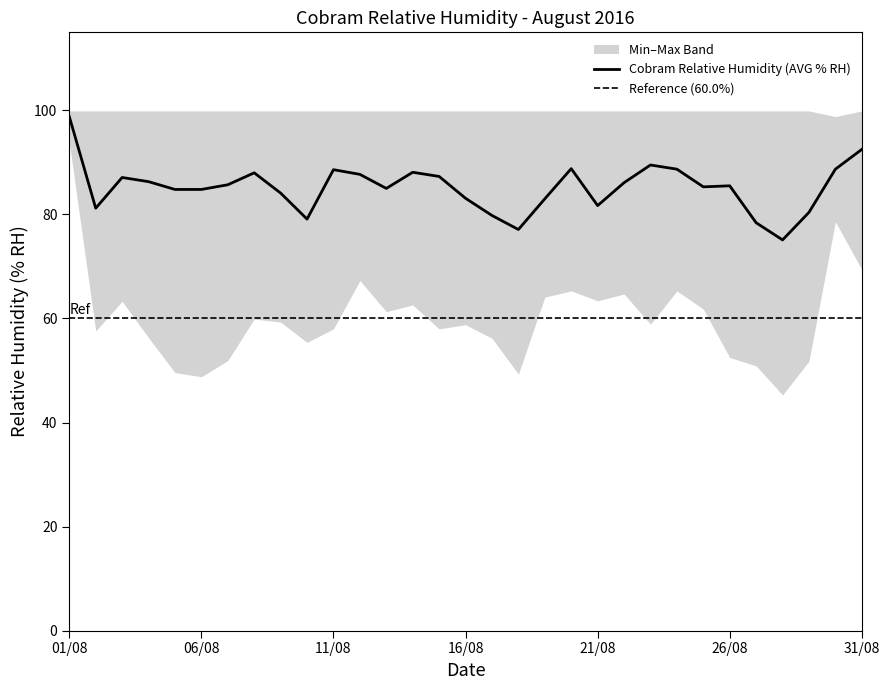

How many data points are less than 85?

13